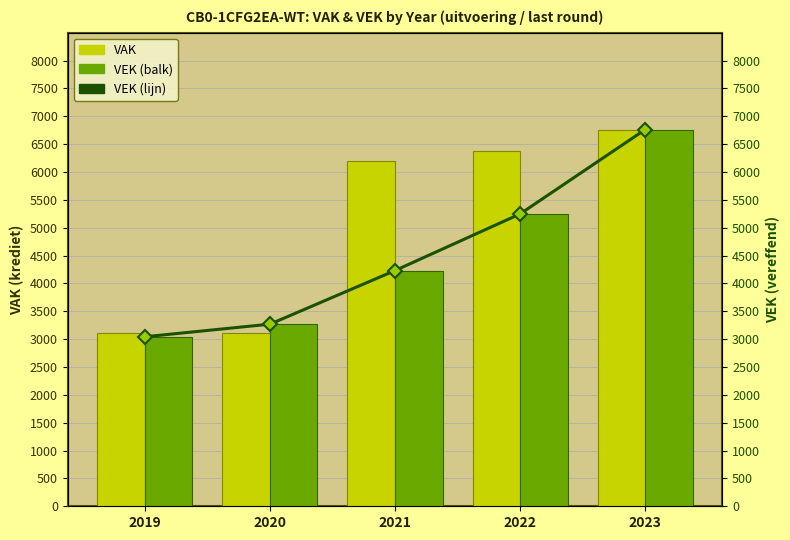

Which category has the lowest value in the VEK series?

2019